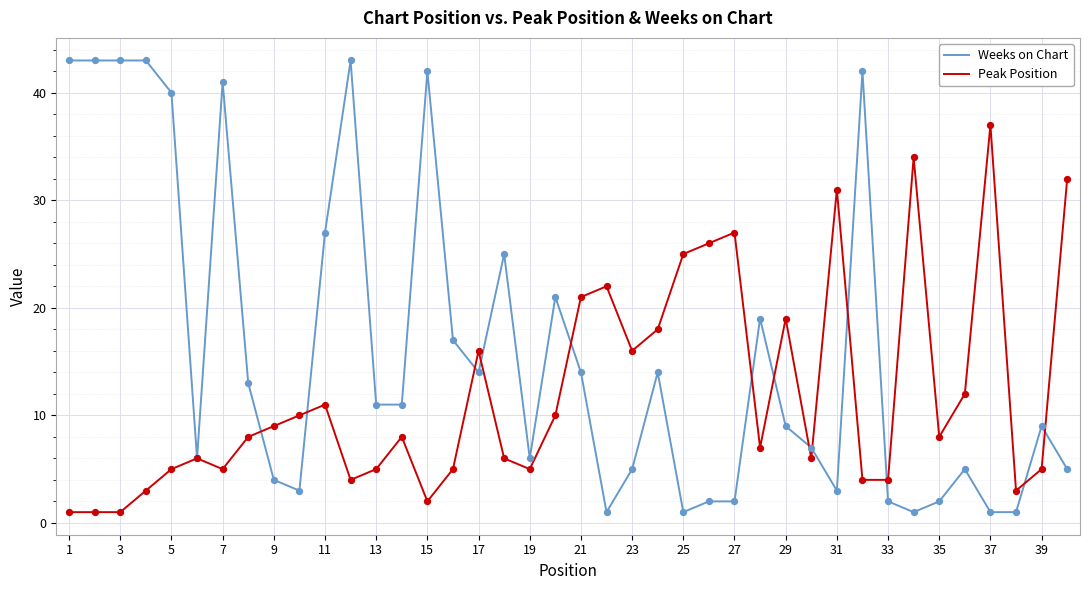

Which series has the largest total across all categories?

Weeks on Chart